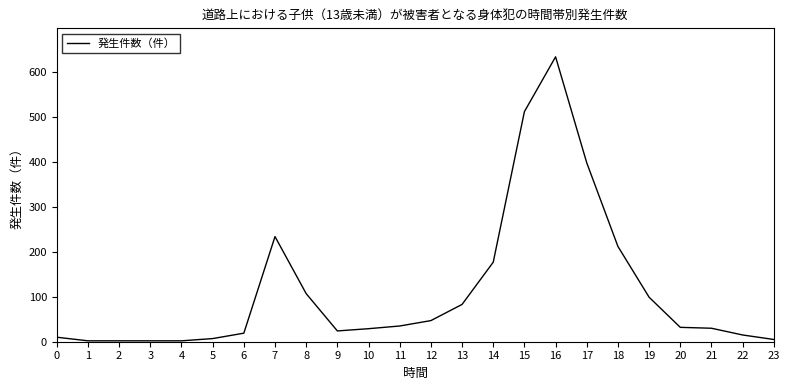

What is the change in value from 7 to 9?

-210